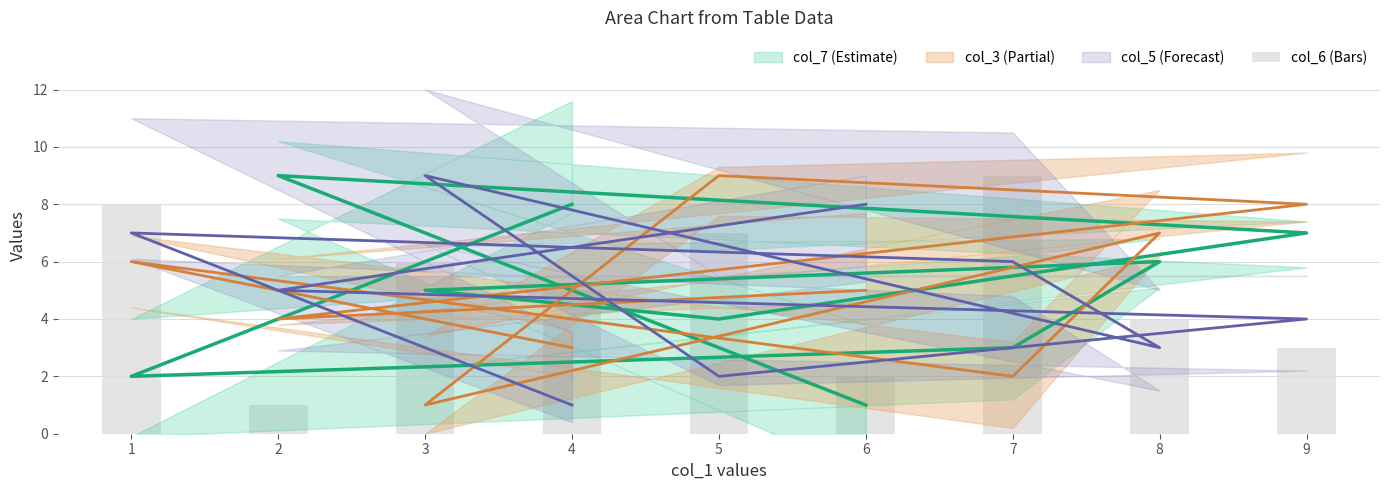

Between 8 and 7, which is larger?

7